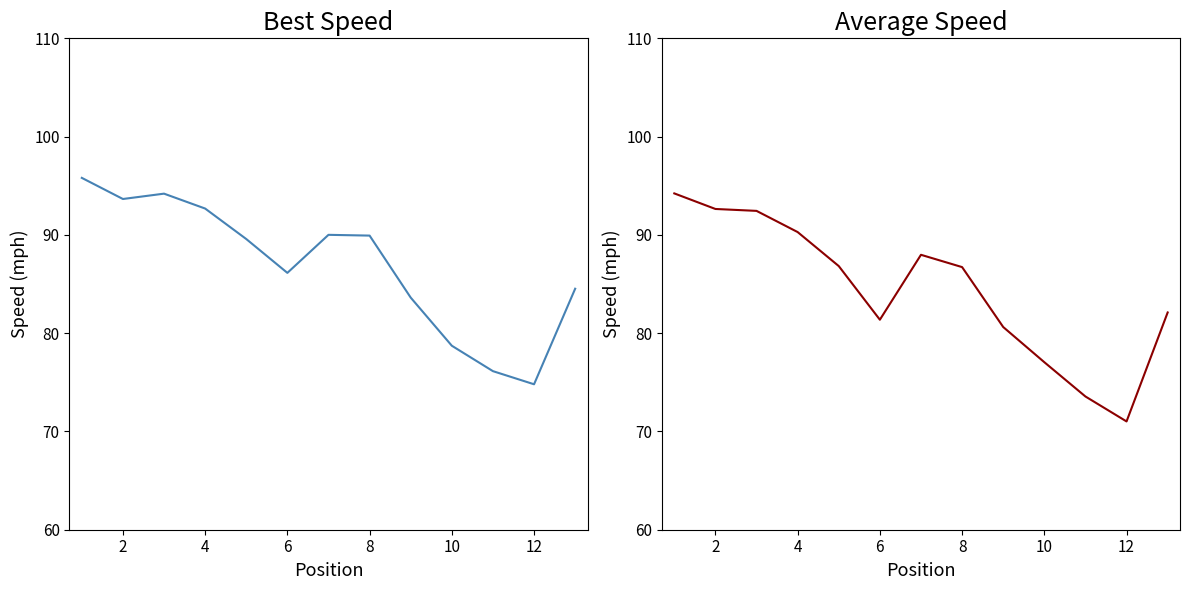

Reading left to right, what are all the values shown in this chart?

Best Speed: 95.8	93.7	94.2	92.7	89.6	86.1	90.0	89.9	83.6	78.7	76.1	74.8	84.5
Average Speed: 94.2	92.6	92.4	90.3	86.8	81.4	88.0	86.7	80.6	77.0	73.6	71.0	82.1